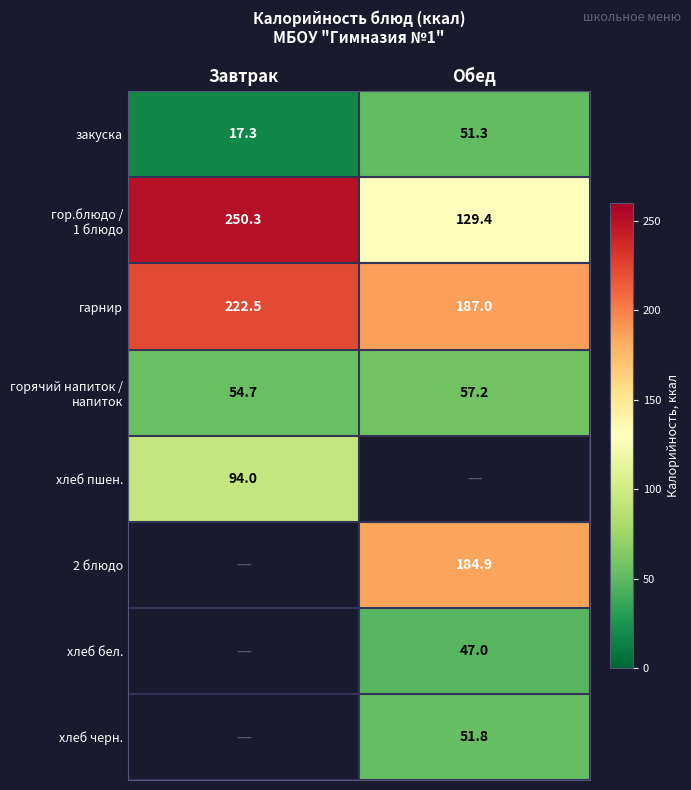

True or false: хлеб бел. has a value of 47.0 at Обед.

True